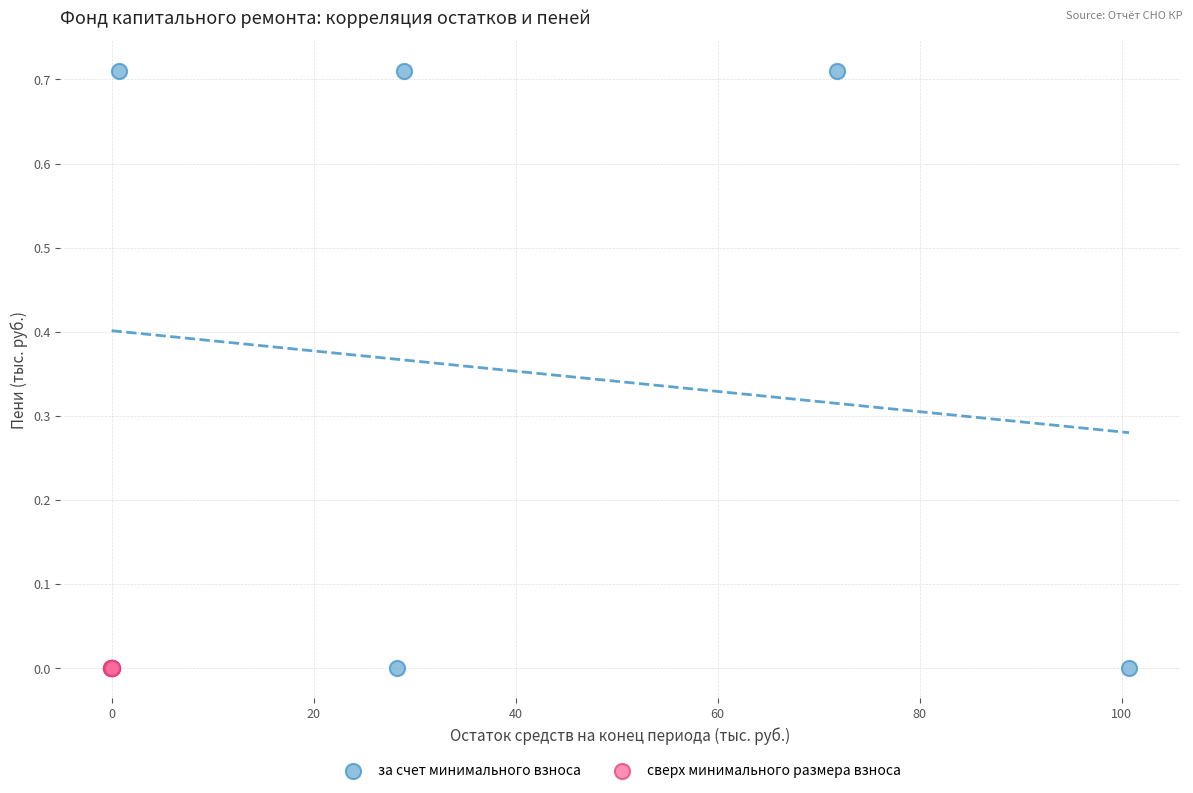

Which series contains the highest Y value?

за счет минимального взноса